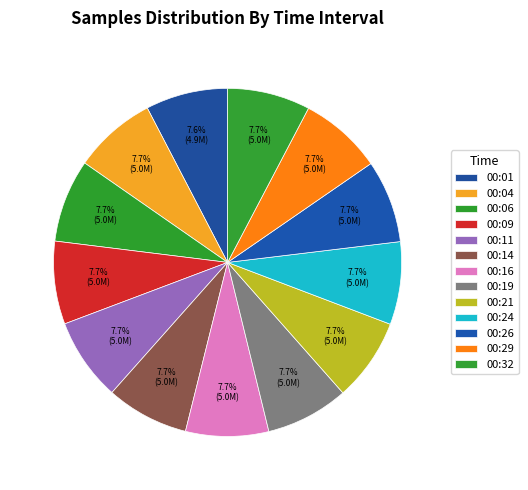

How many slices are in this pie chart?

13